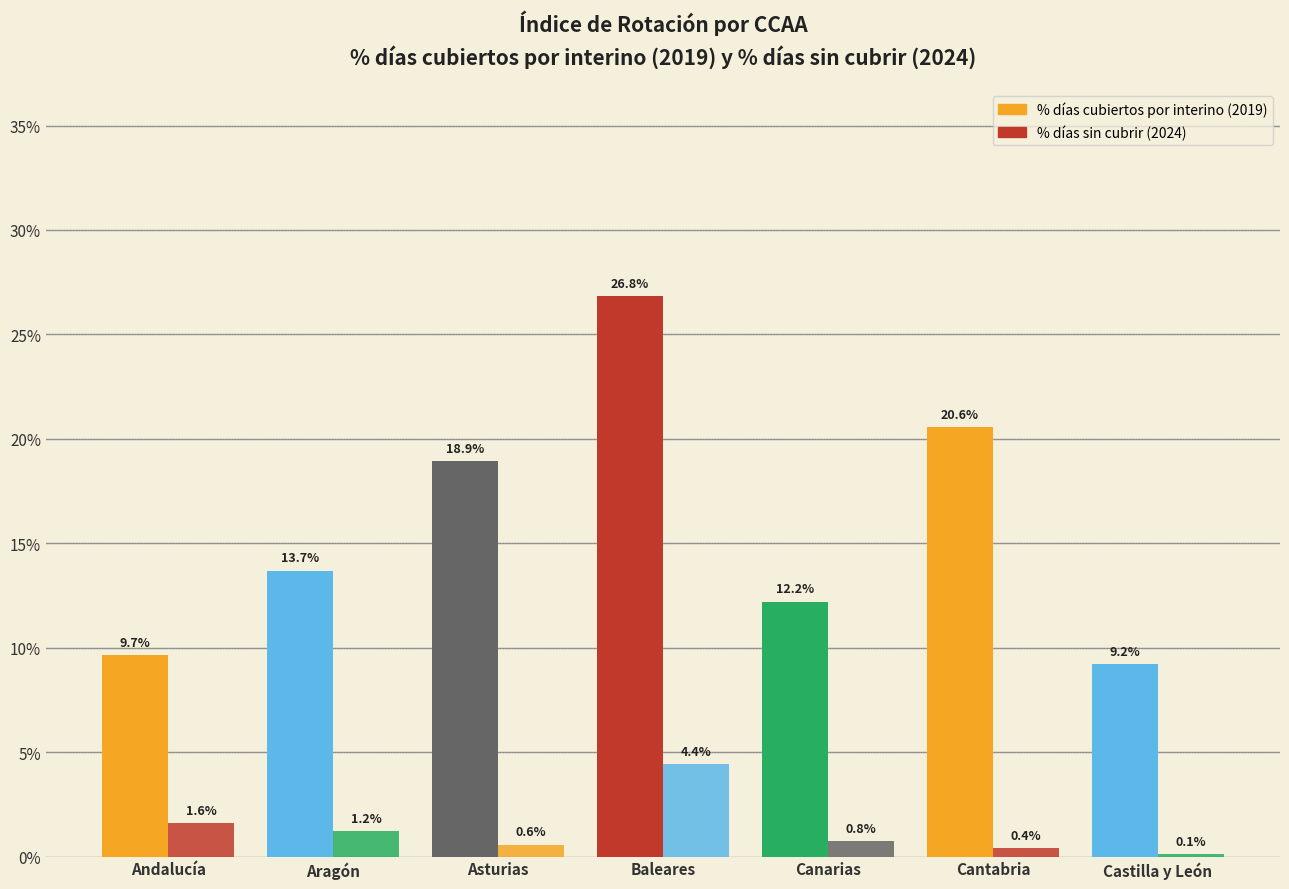

Does the chart contain stacked bars?

No